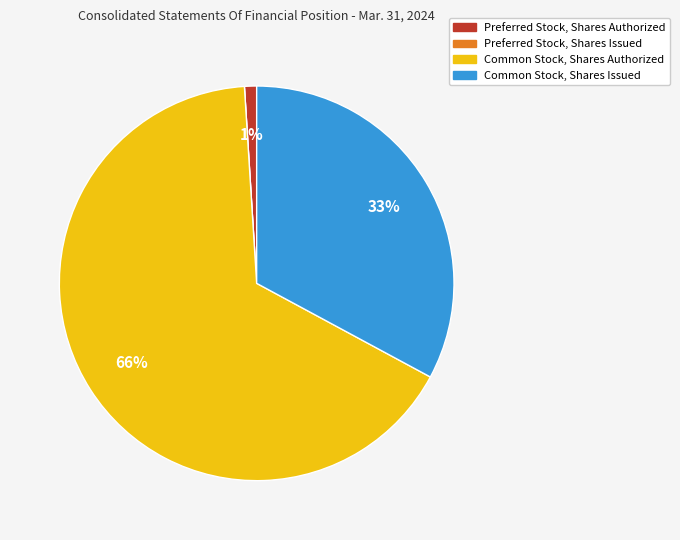

Is the sum of Common Stock, Shares Authorized and Common Stock, Shares Issued greater than half?

Yes